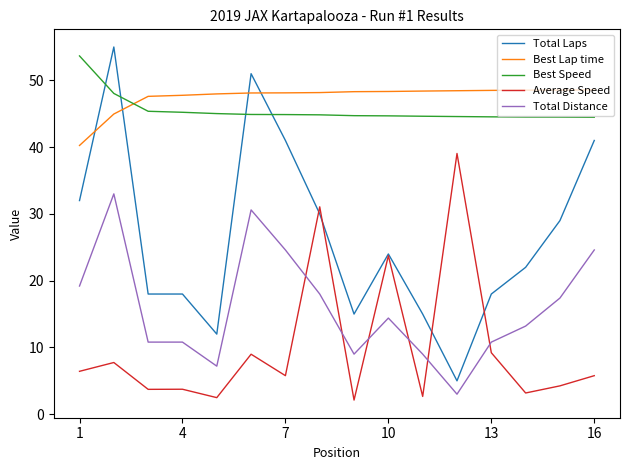

Which series has the widest spread of values?

Total Laps